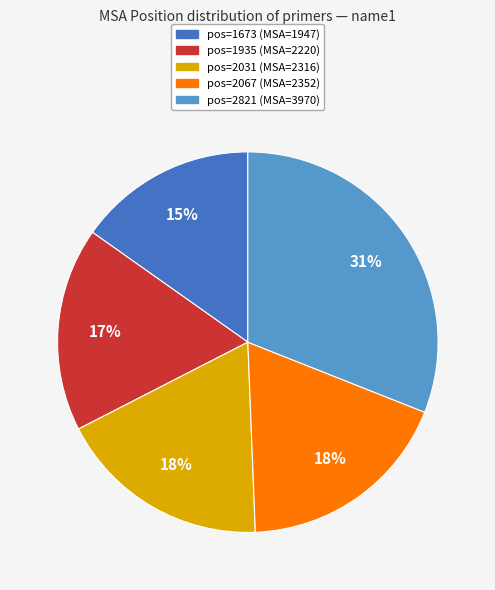

Does any single category account for the majority?

No